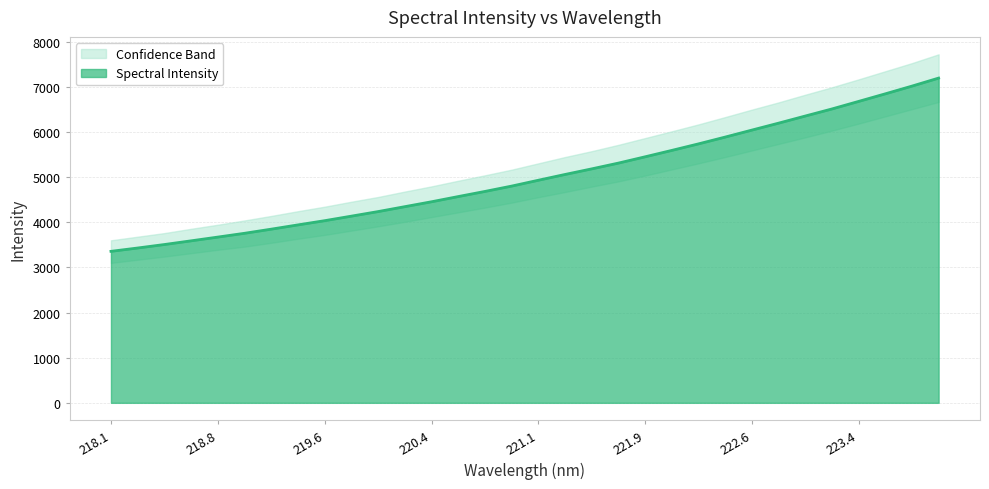

What is the maximum value for Spectral Intensity?

7193.3